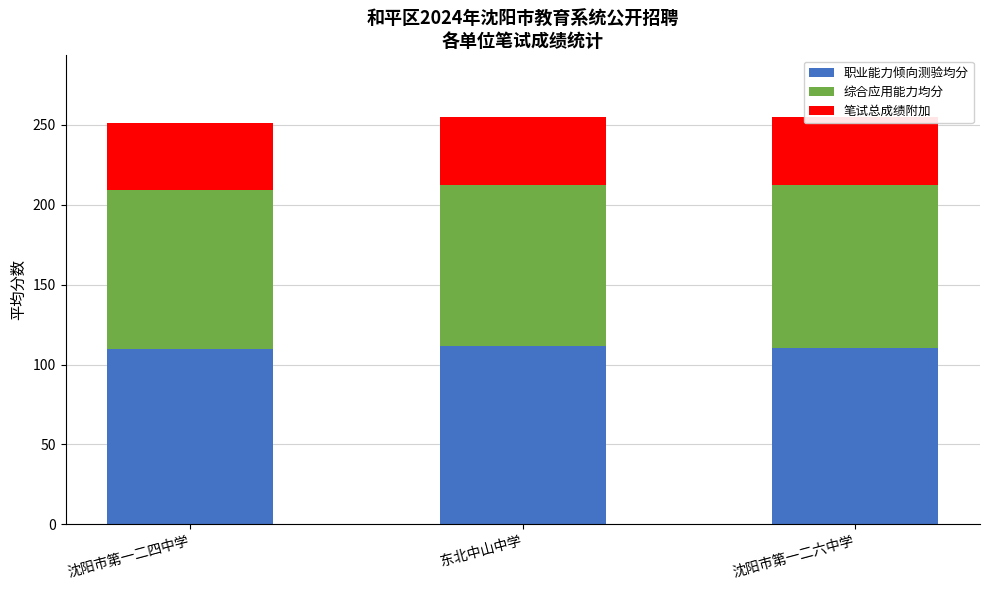

Is it true that 职业能力倾向测验均分 equals 49.3 at 沈阳市第一二六中学?

False